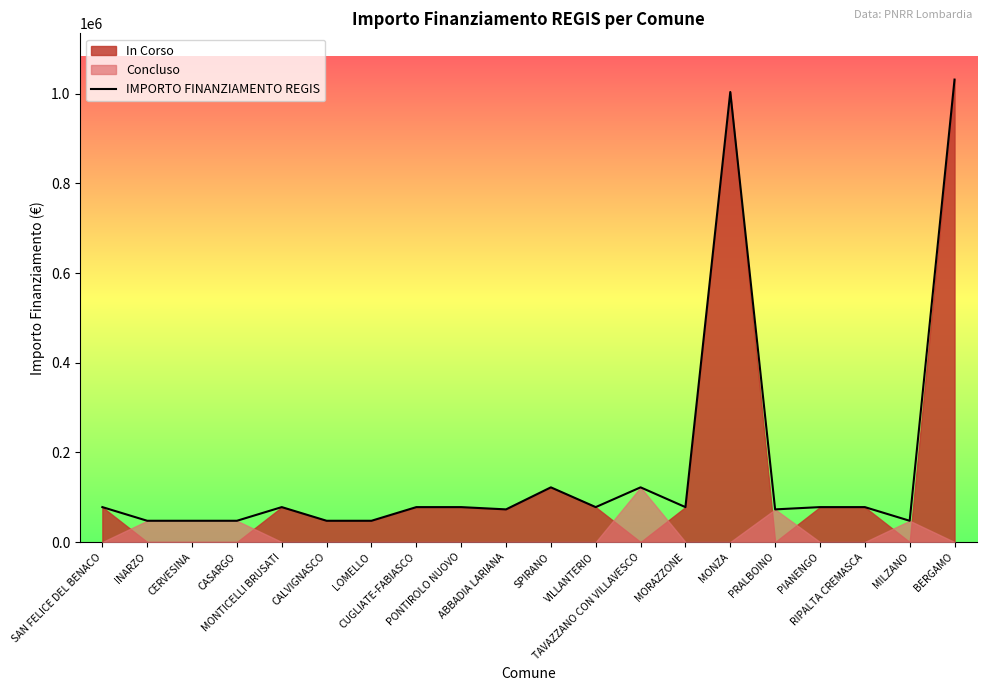

What value does the data have at SAN FELICE DEL BENACO, to the nearest 100?

77900